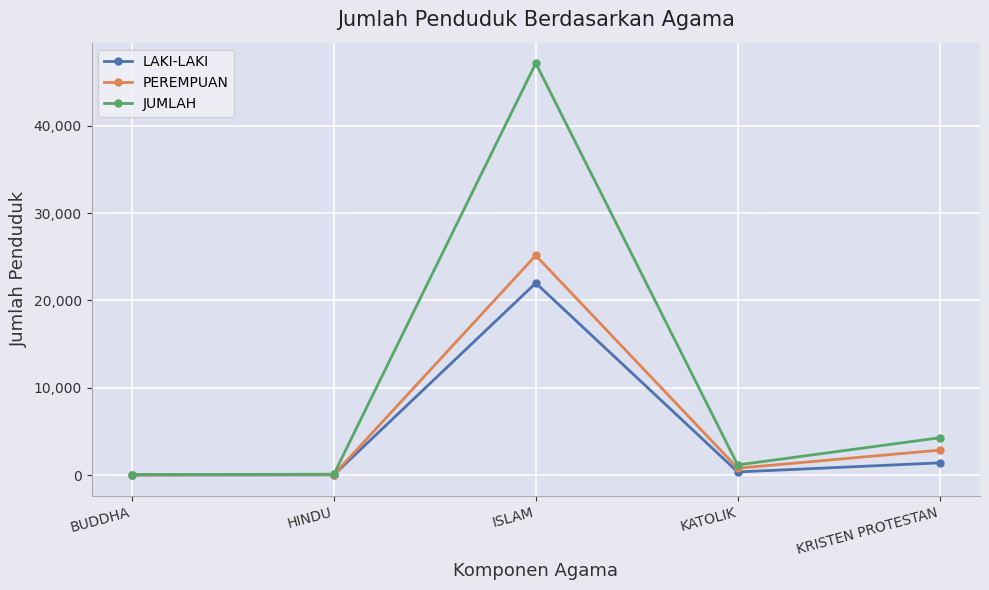

Count the number of categories in the chart.

5